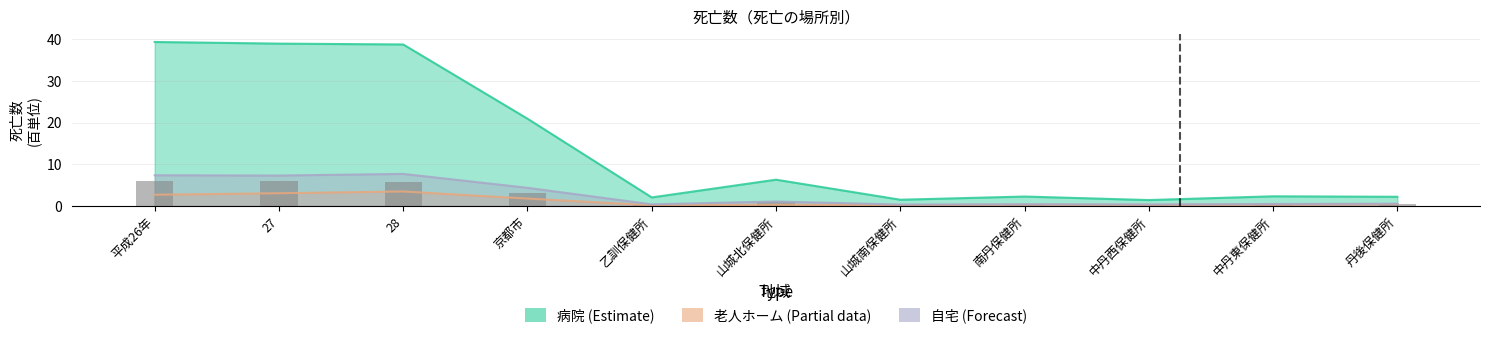

Where is 老人ホーム nearest to the value 1?

丹後保健所